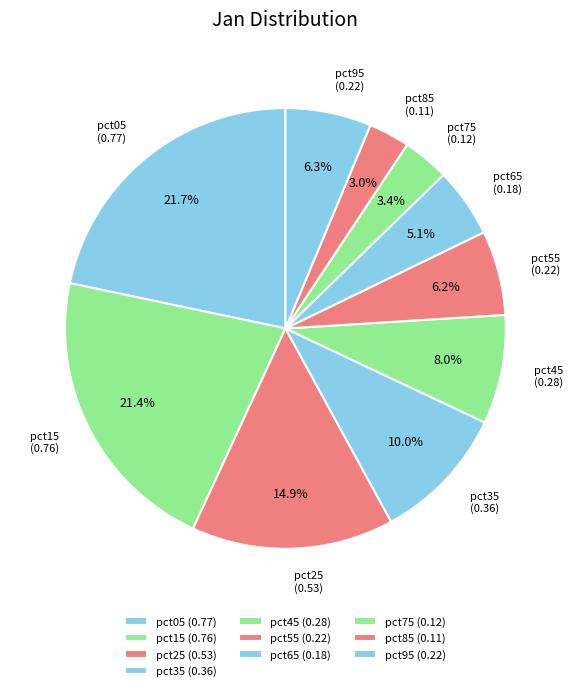

How many segments does this pie chart have?

10